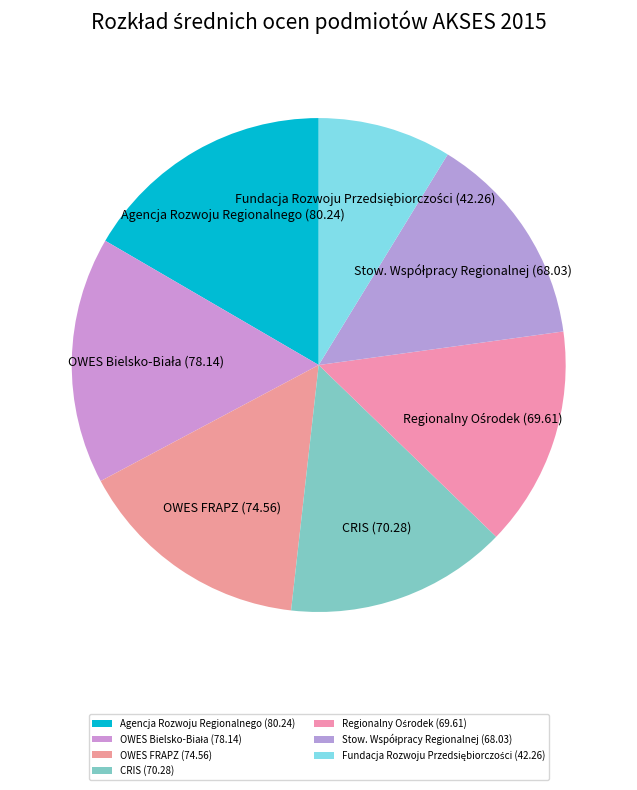

Is there a majority slice in this chart?

No